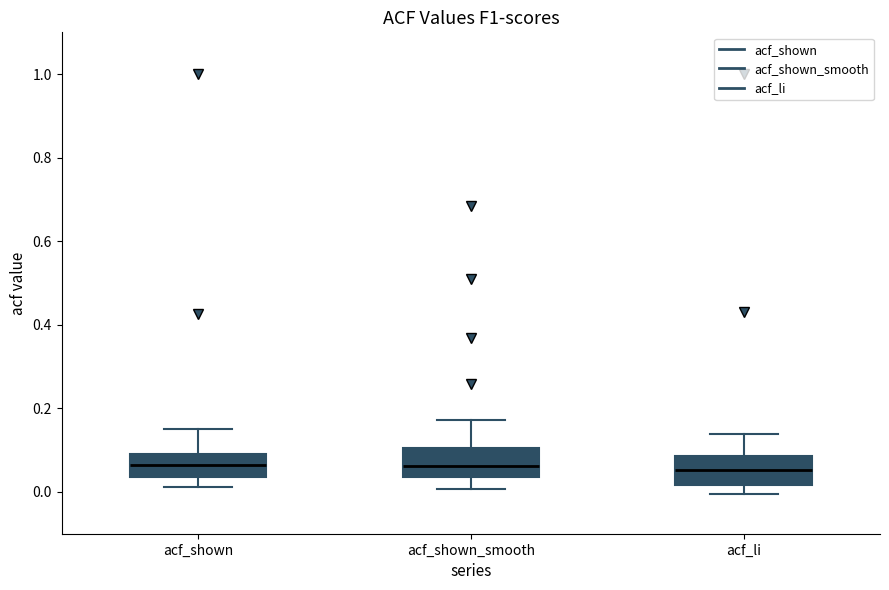

Reading left to right, transcribe this box plot: for each box, give where its median line is, the range the box spans, and where its two whiskers end, as read against the y-axis. The values are not printed on the chart, so give them approximately, as read against the axis.

acf_shown: median 0.06, box 0.04 to 0.10, whiskers 0.02 to 0.16
acf_shown_smooth: median 0.06, box 0.04 to 0.10, whiskers 0.00 to 0.18
acf_li: median 0.06, box 0.02 to 0.08, whiskers 0.00 to 0.14